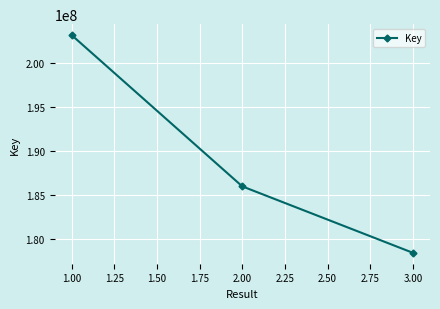

What is the average value?

189215120